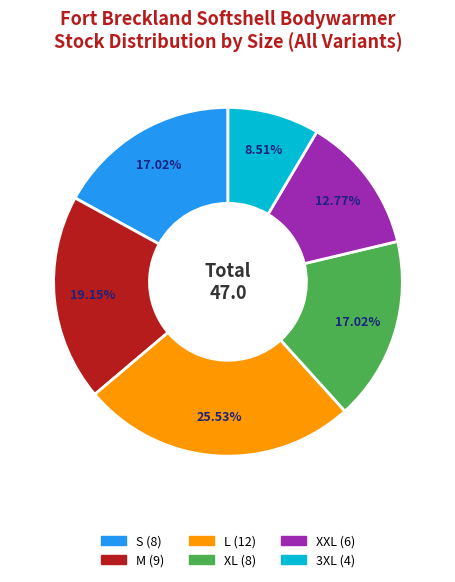

To the nearest percent, what percentage of the pie is S?

17%